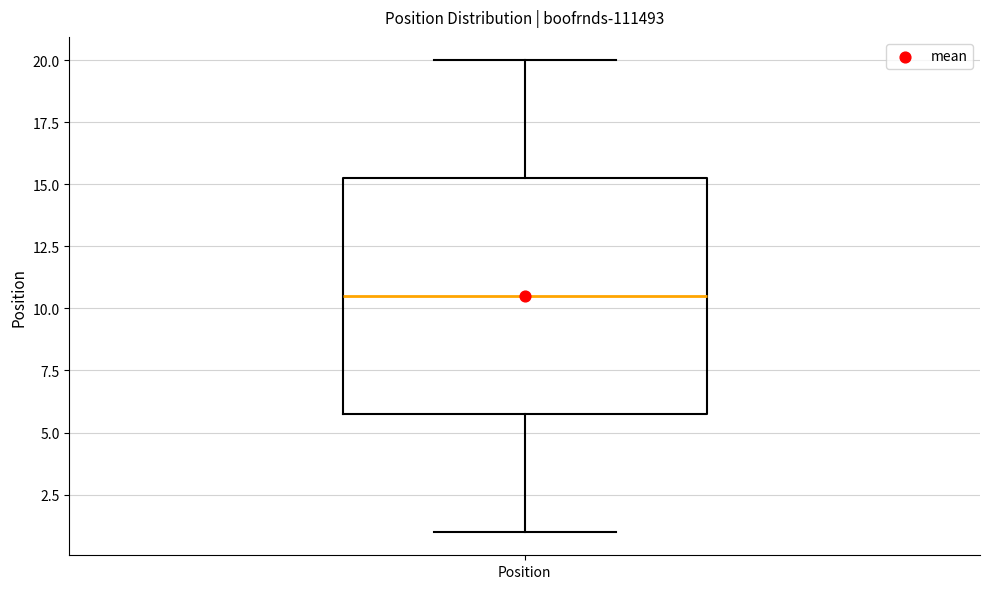

Read this box plot against the y-axis: the position of the median line, the range covered by the box, and the ends of both whiskers. The values are not printed on the chart, so give them approximately, as read against the axis.

median 10.5, box 6.0 to 15.5, whiskers 1.0 to 20.0